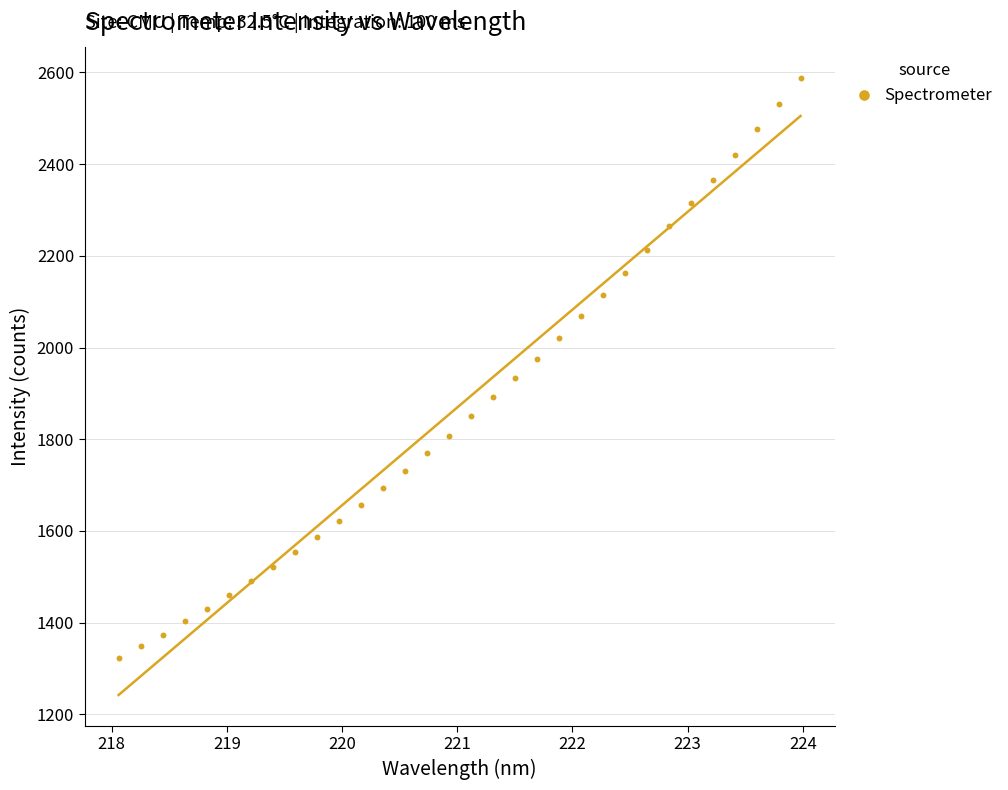

What is the range of X values (max minus min)?

5.9